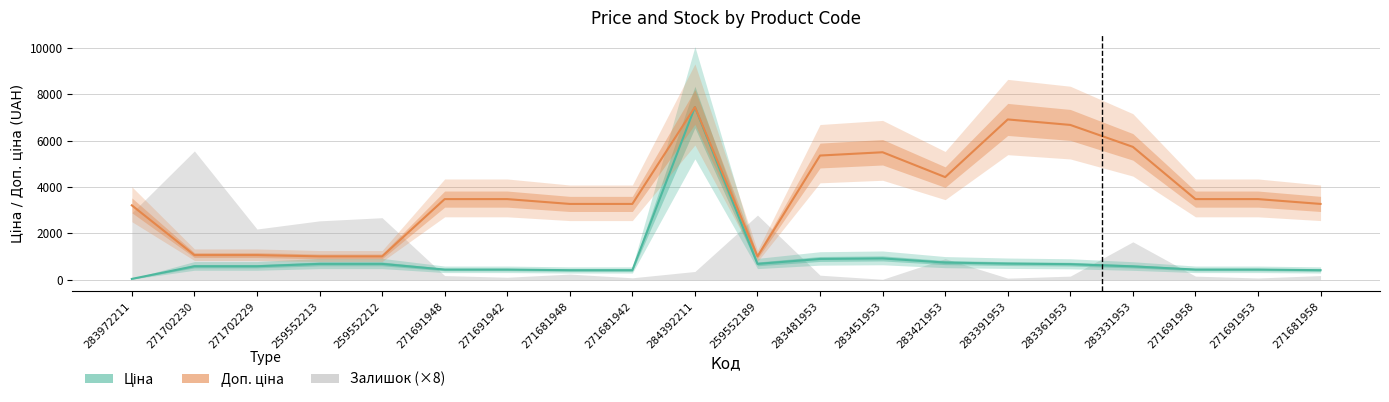

The value of Ціна at 283481953 is 470.9. True or false?

False